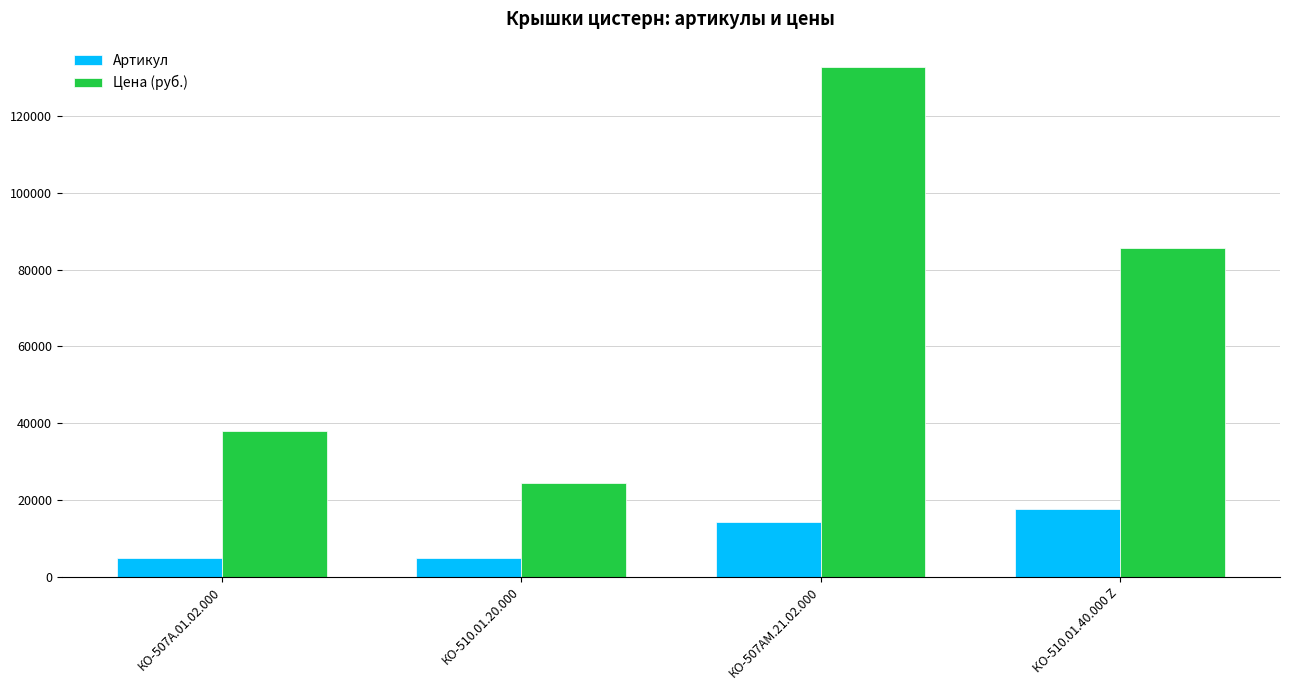

Rank the series at КО-510.01.40.000 Z from highest to lowest value.

Цена (руб.), Артикул